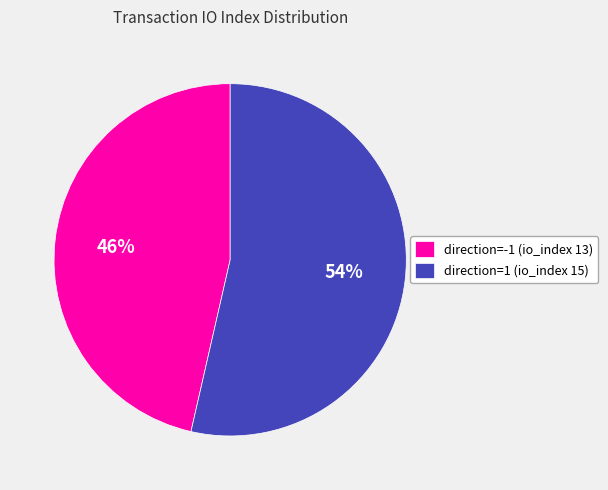

What is the ratio of the value at direction=-1 (io_index 13) to the value at direction=1 (io_index 15)?

0.9